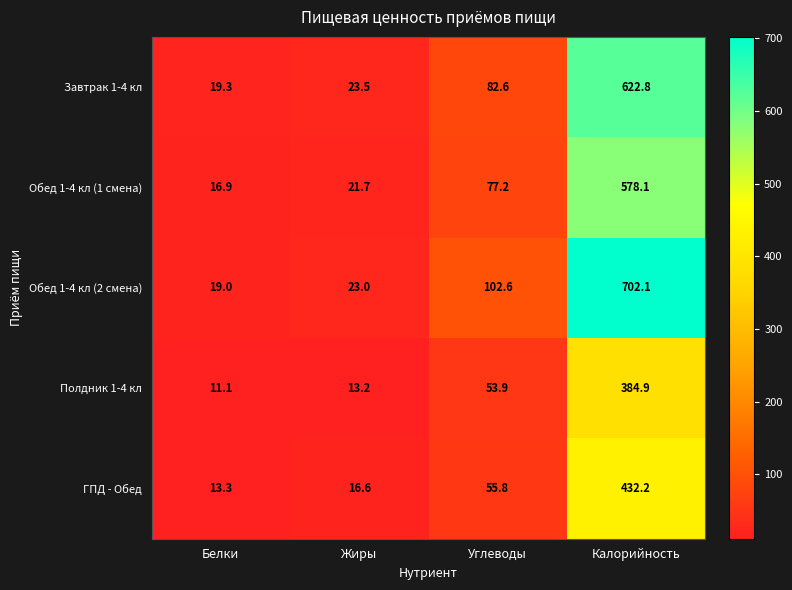

List the series in order of their peak value, lowest first.

Полдник 1-4 кл, ГПД - Обед, Обед 1-4 кл (1 смена), Завтрак 1-4 кл, Обед 1-4 кл (2 смена)